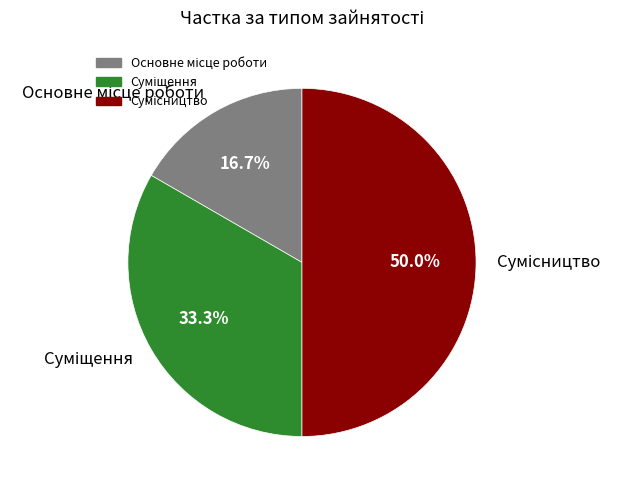

What is the change in value from Основне місце роботи to Суміщення?

+1